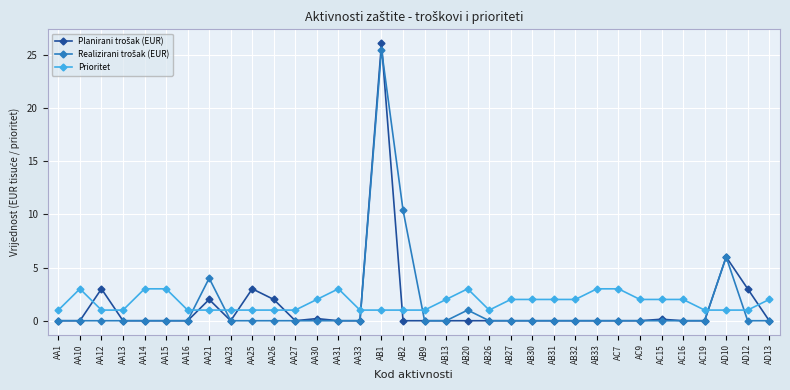

What is the total value across all series at AA25?

4.0